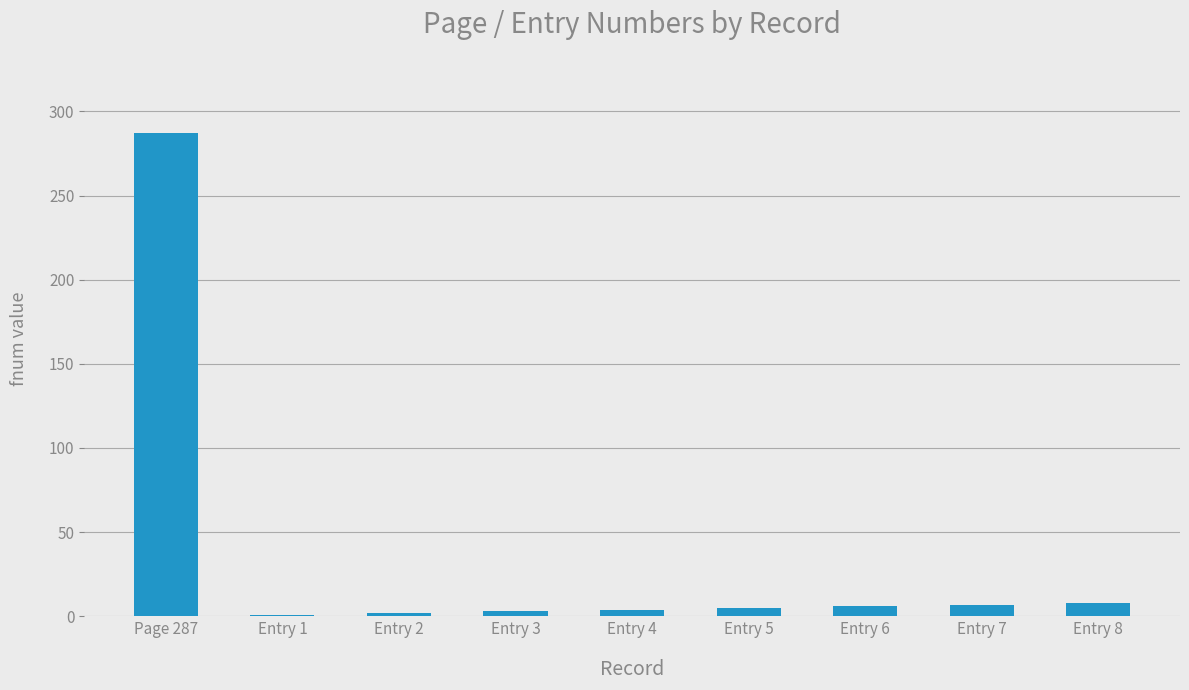

What is the label of the 3rd bar from the left?

Entry 2